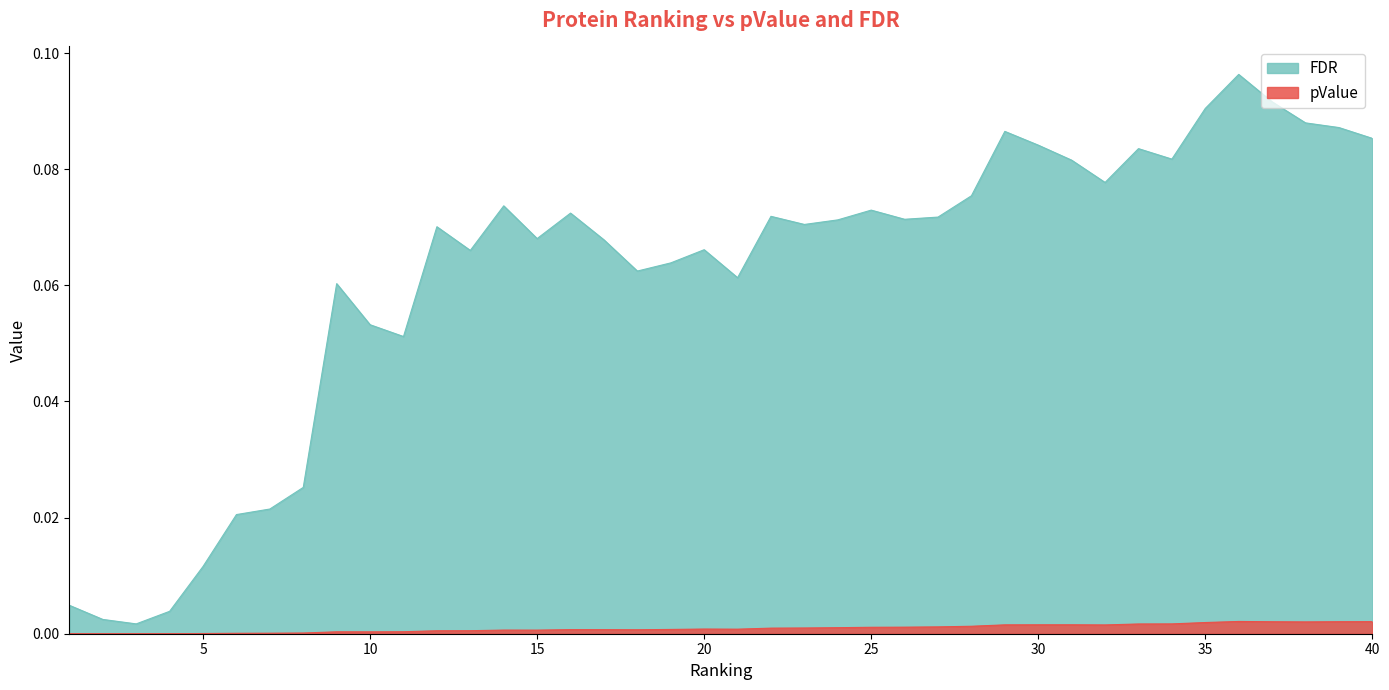

True or false: pValue and FDR cross at least once.

False